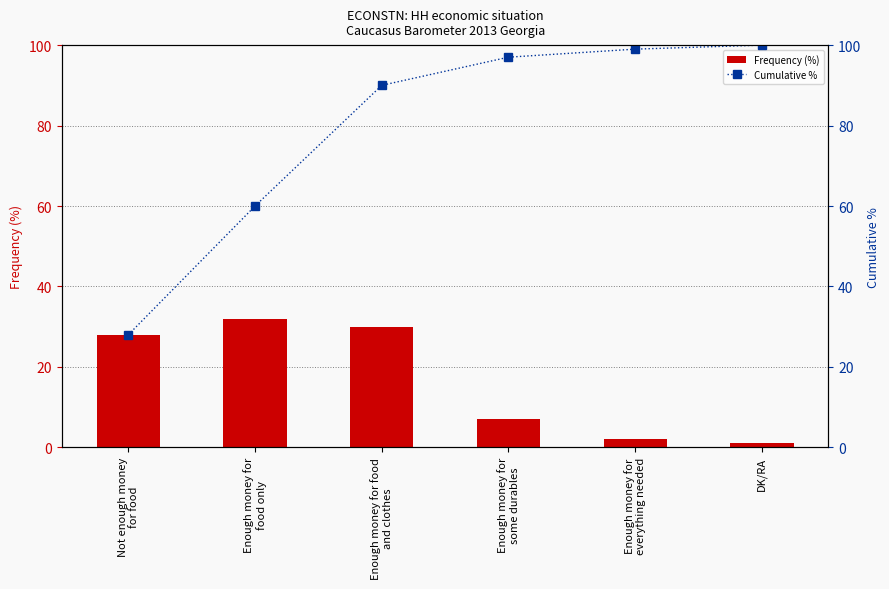

The value of Cumulative % at Enough money for
some durables is 97. True or false?

True